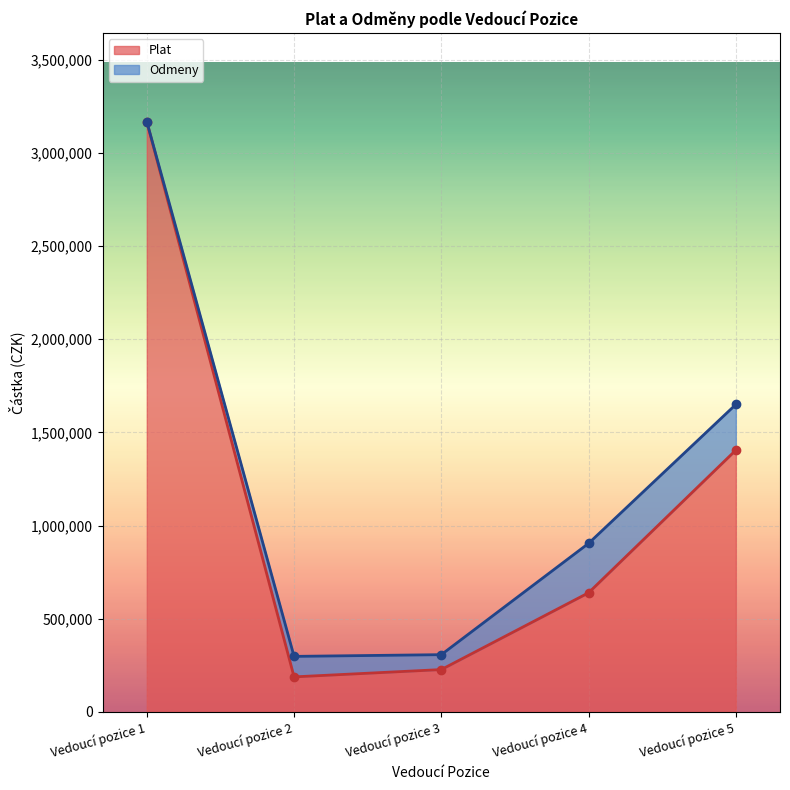

What is the value of the 5th point from the left?

1404733